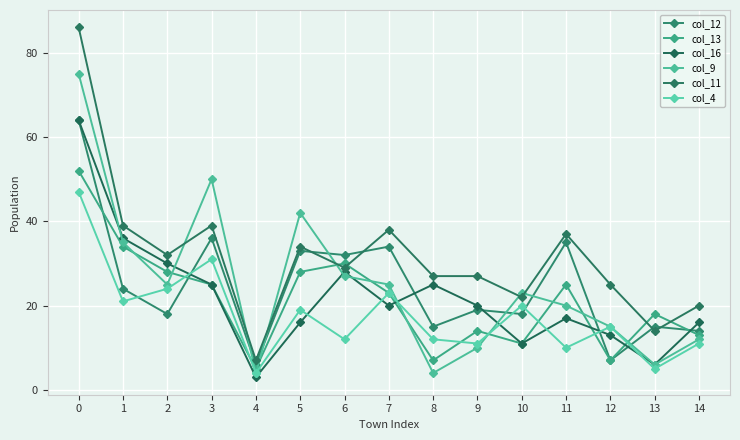

How many data points in col_4 are less than 15?

7